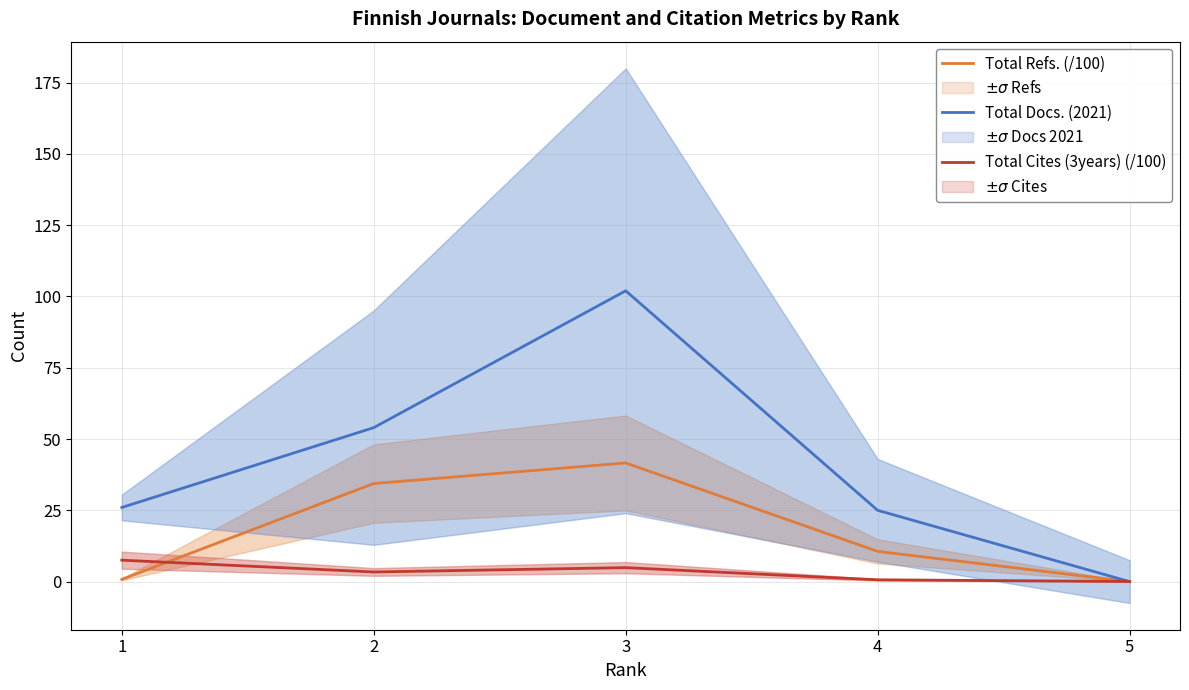

What are all the series names shown in the legend?

Total Refs. (/100), Total Docs. (2021), Total Cites (3years) (/100)